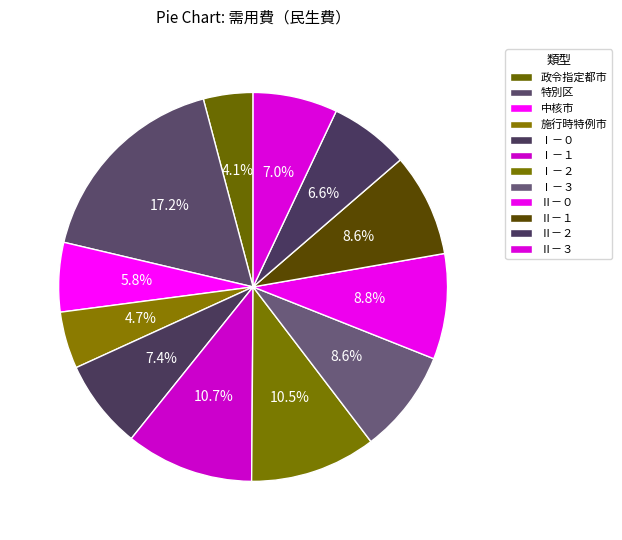

To the nearest percent, what is the difference between the Ⅰ－３ and 施行時特例市 slice percentages?

4%